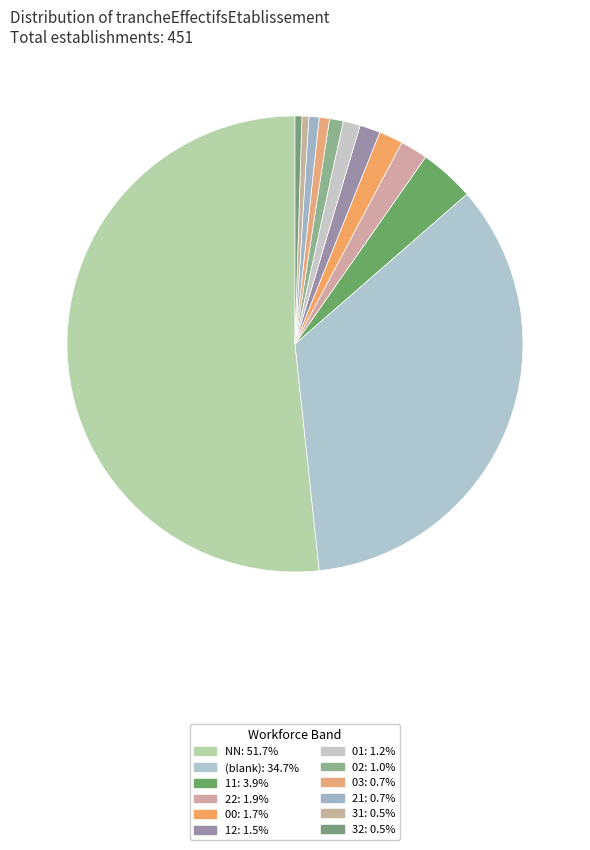

How many segments does this pie chart have?

12